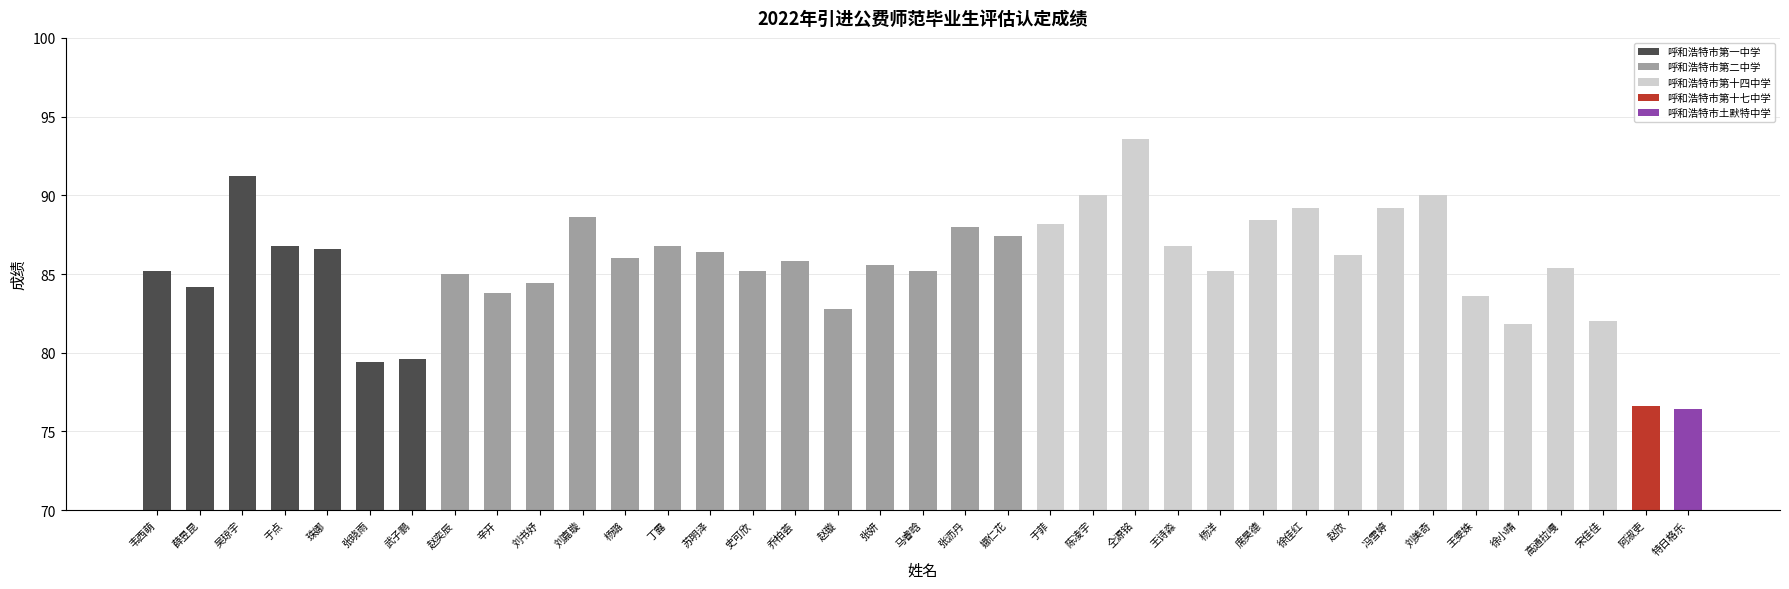

What is the label of the 30th bar from the left?

冯雪婷